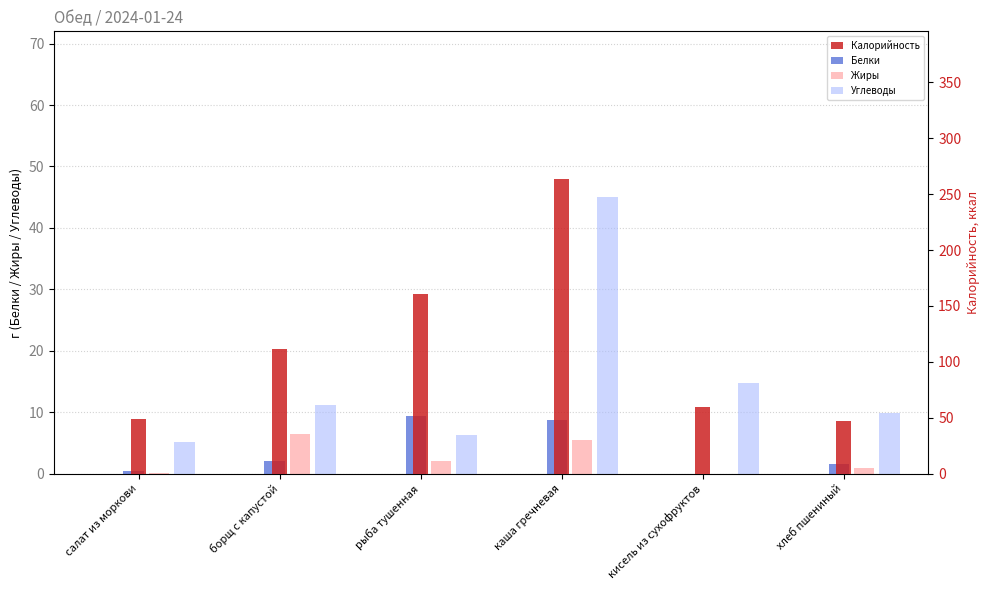

Which label corresponds to the largest value in the chart?

каша гречневая